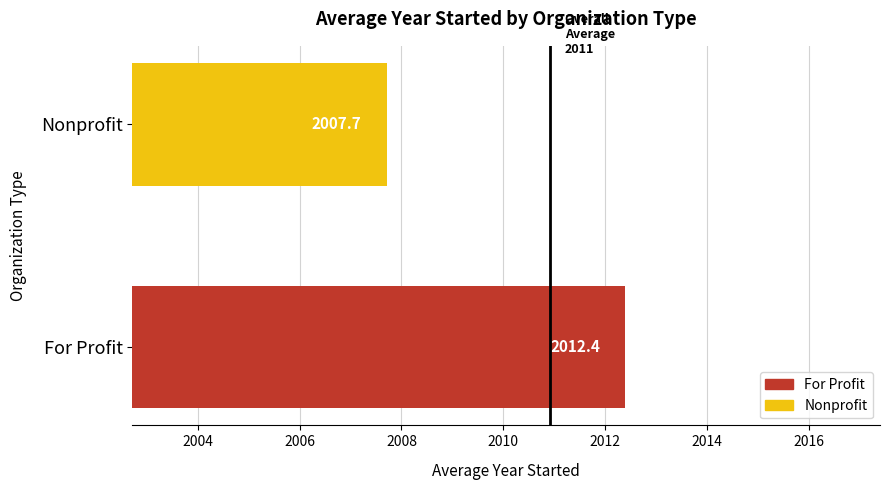

Where is the data nearest to the value 2010?

Nonprofit